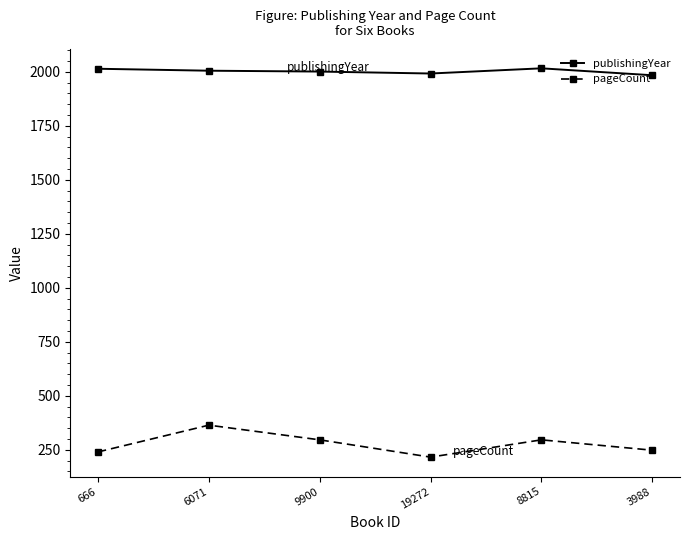

What is the total value across all series at 8815?

2312